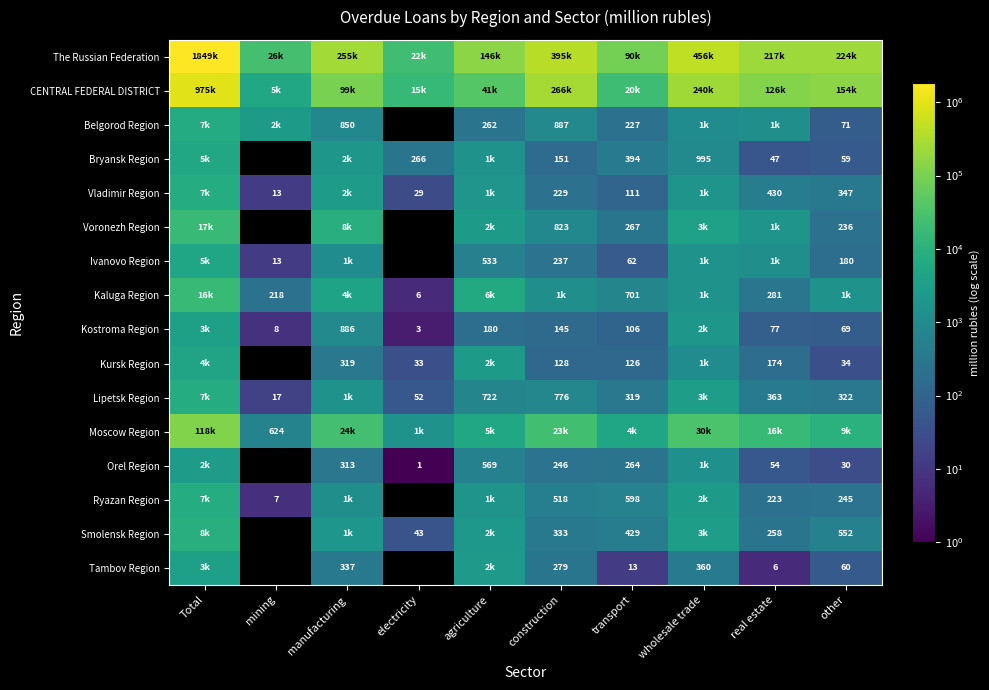

Is it true that Ryazan Region equals 12 at mining?

False